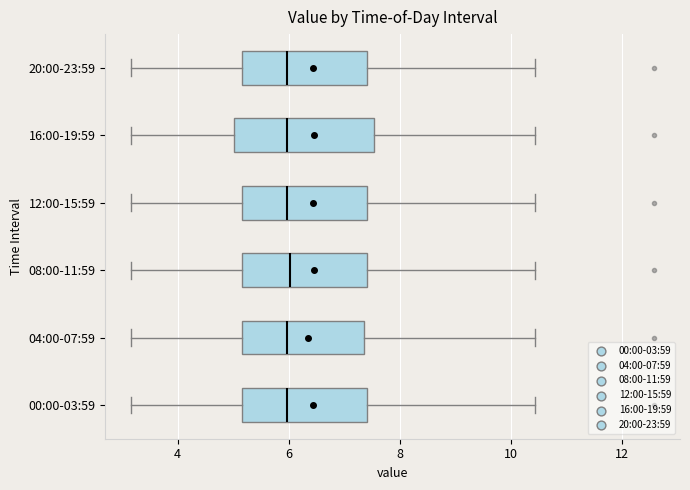

Comparing the boxes themselves (not the whiskers), which one is the widest?

16:00-19:59